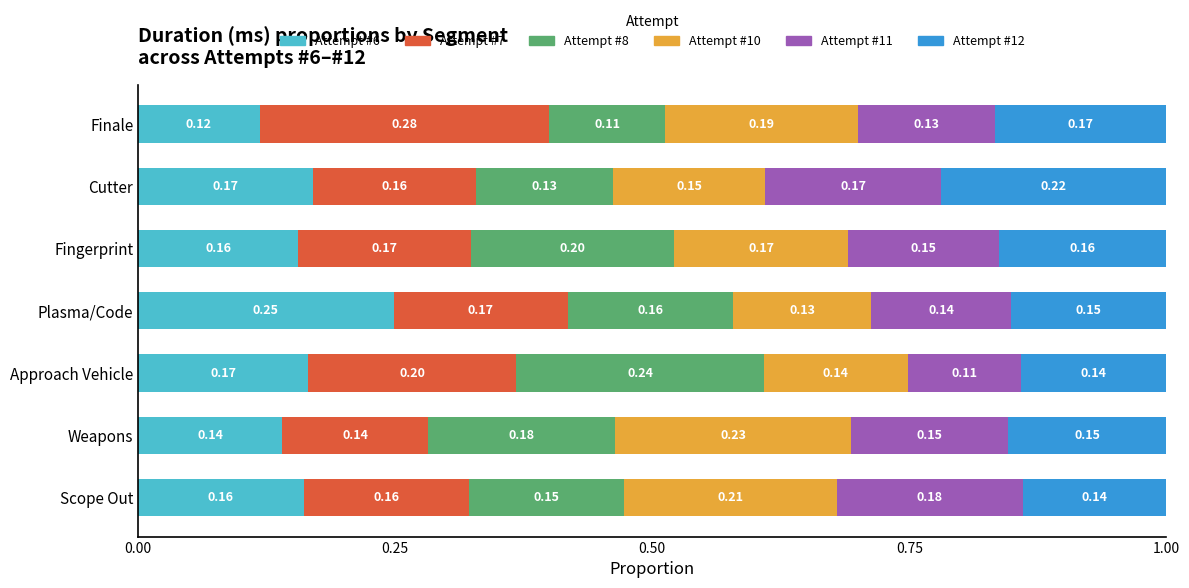

Which category has the highest value in the Attempt #6 series?

Plasma/Code